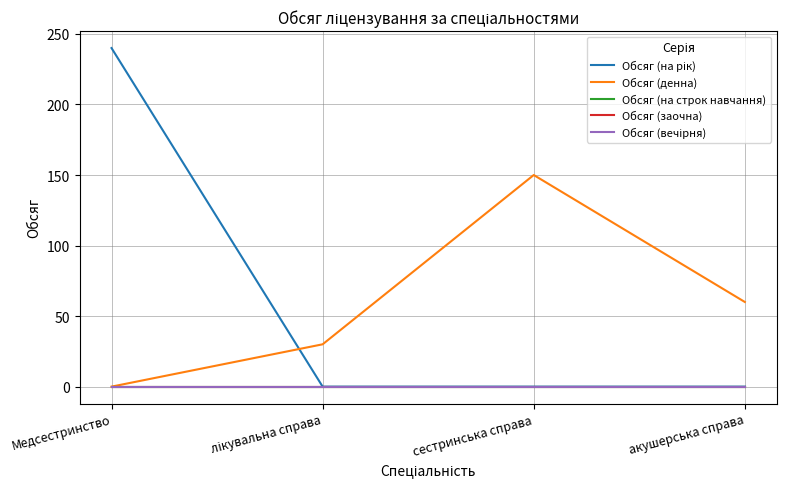

At which category is the sum across all series the highest?

Медсестринство